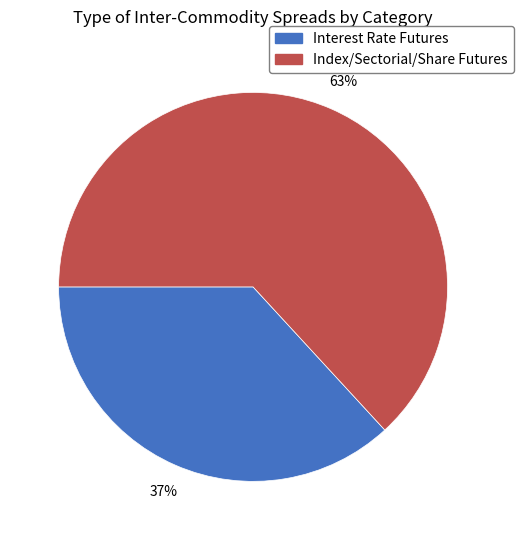

Count the number of slices in the pie.

2